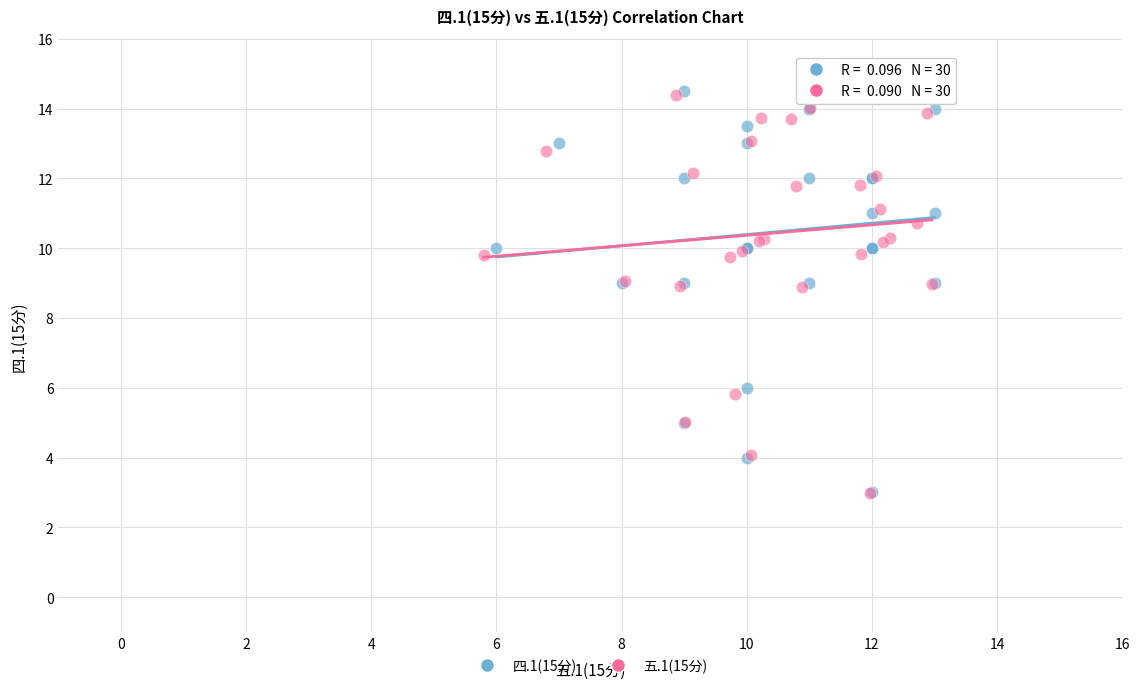

What are all the series names shown in the legend?

四.1(15分), 五.1(15分)